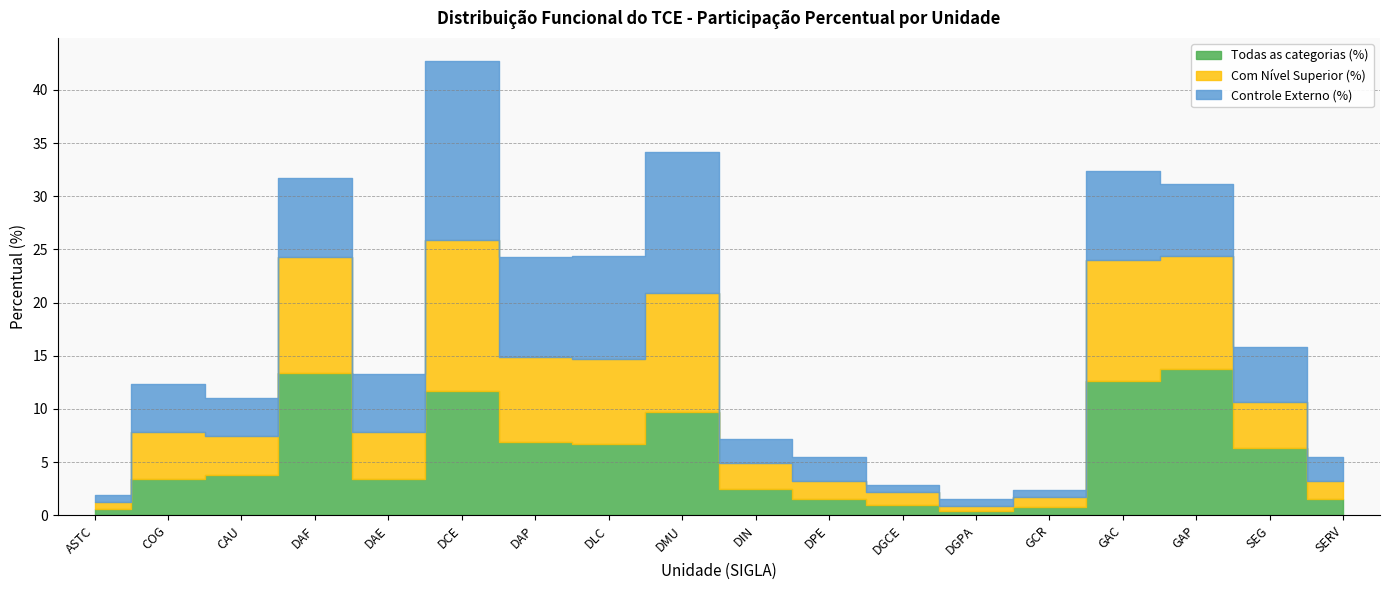

Count the number of data series in this chart.

3